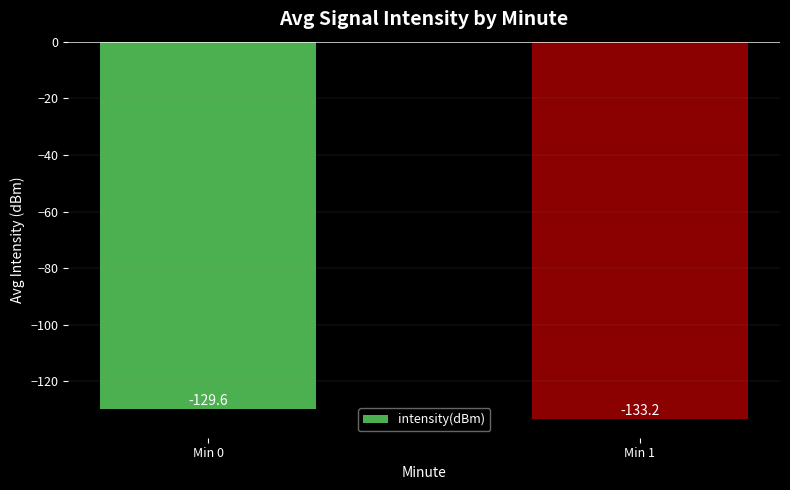

True or false: the data shows -133.2 at Min 1.

True